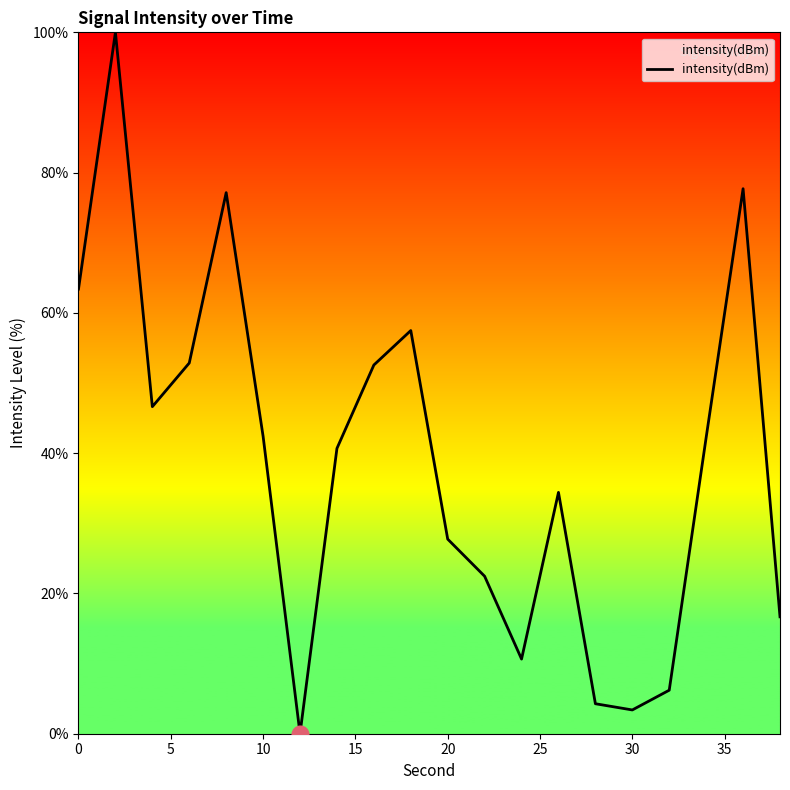

What is the difference between the maximum and minimum values?

100.0